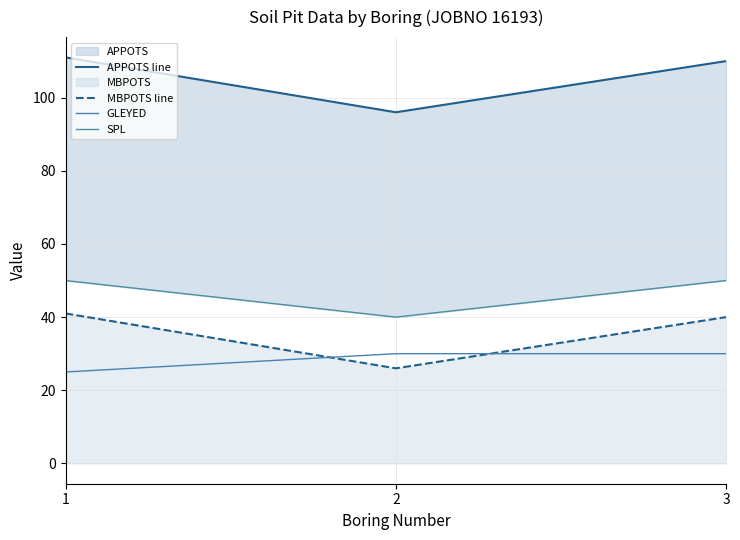

What is the value of the MBPOTS line point at the 2nd from the left?

26